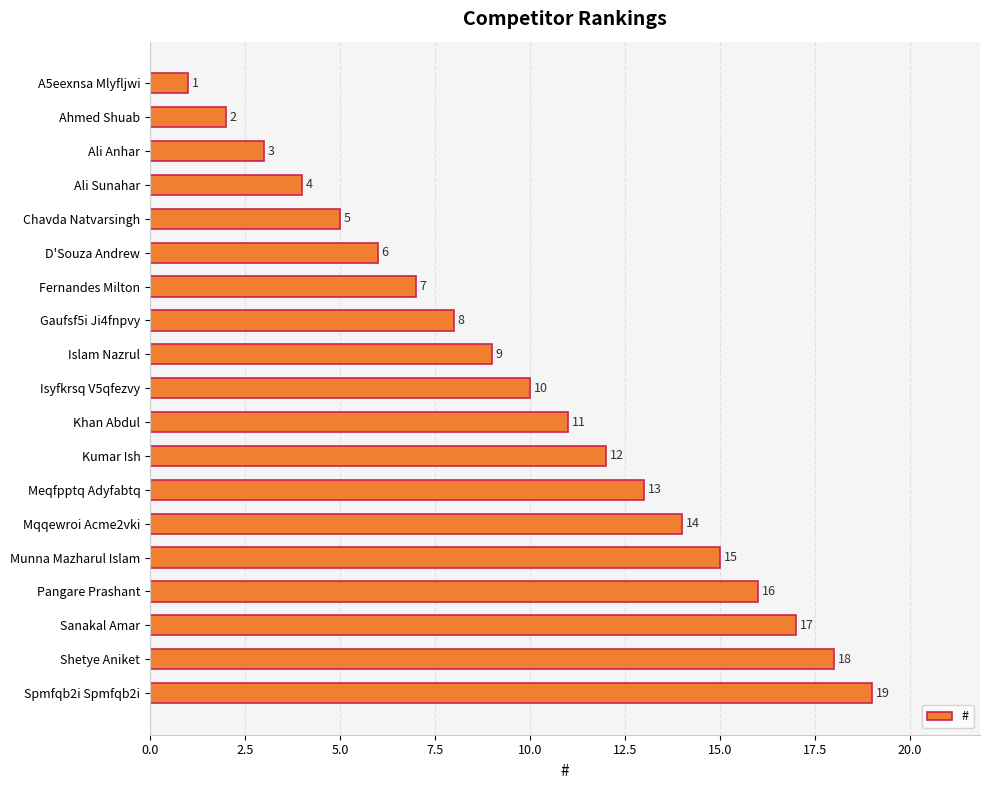

The chart shows a value of 10 at Isyfkrsq V5qfezvy. True or false?

True